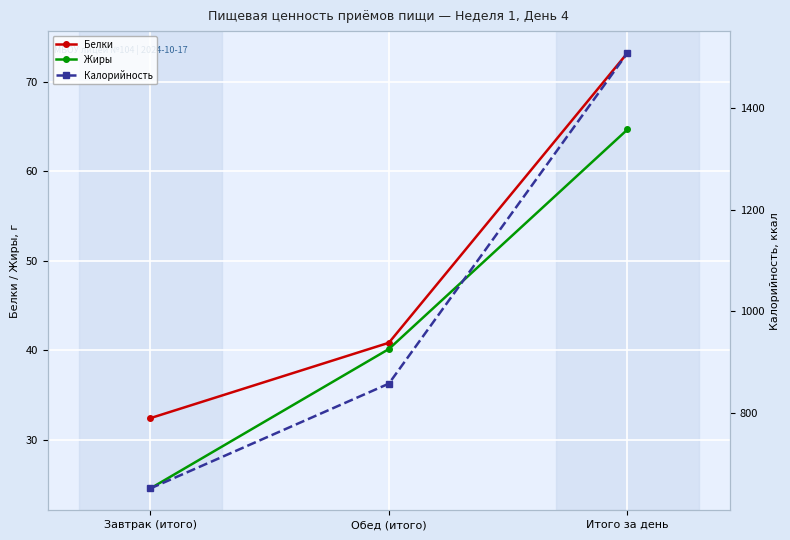

Reading left to right, transcribe all the data shown in this chart.

Белки: Завтрак (итого)=32.4	Обед (итого)=40.8	Итого за день=73.2
Жиры: Завтрак (итого)=24.5	Обед (итого)=40.1	Итого за день=64.7
Калорийность: Завтрак (итого)=651.1	Обед (итого)=857.5	Итого за день=1508.7